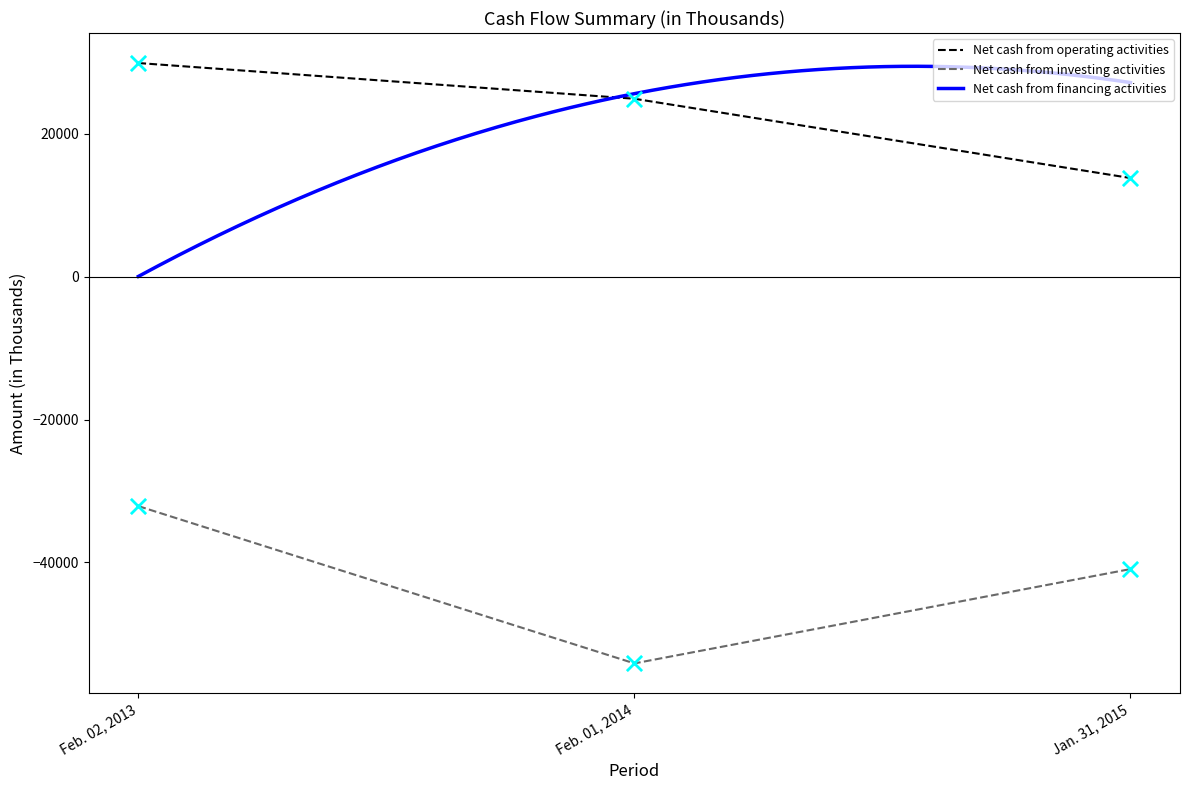

Which series contains the lowest Y value?

Net cash from investing activities